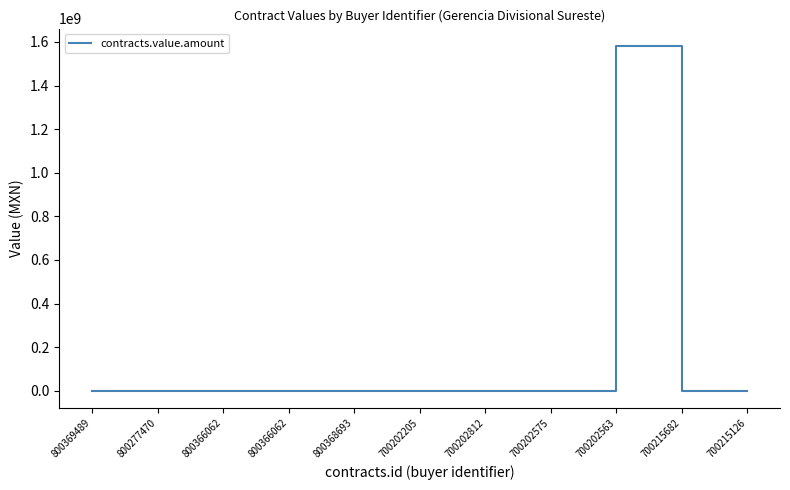

Does the chart have visible grid lines?

No